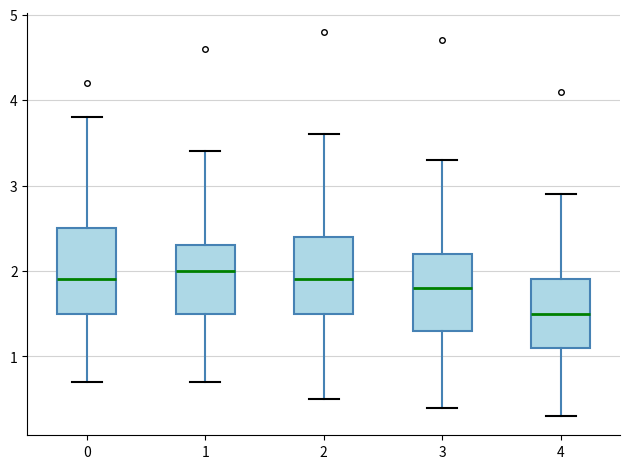

Where does the lower whisker of the box at x = 3 end on the y-axis? The values are not printed on the chart, so give them approximately, as read against the axis.

0.4